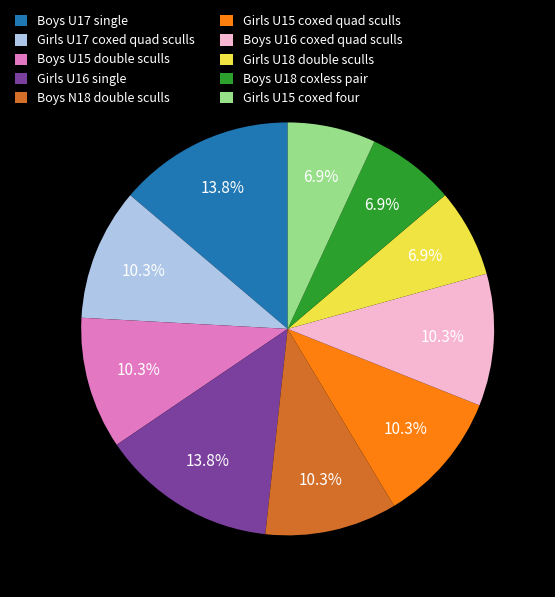

What portion of the pie excludes Girls U16 single?

86.2%